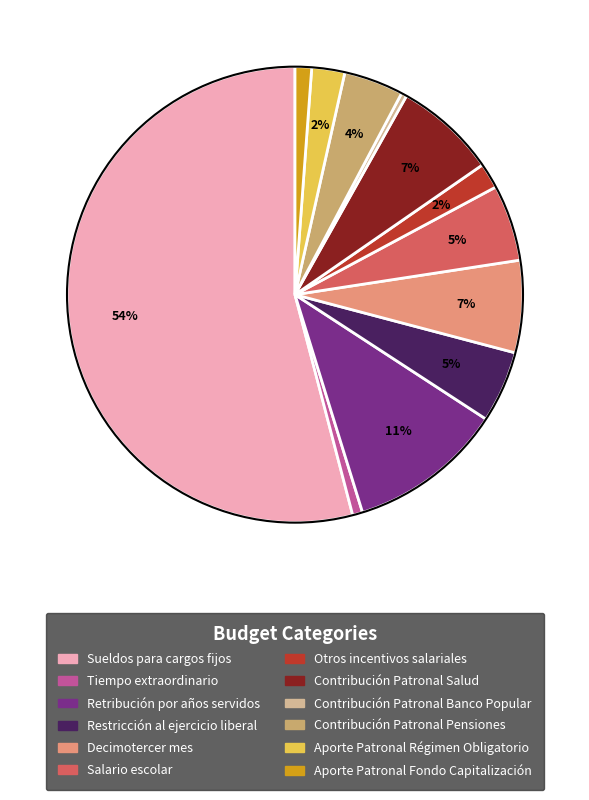

Is there a majority slice in this chart?

Yes